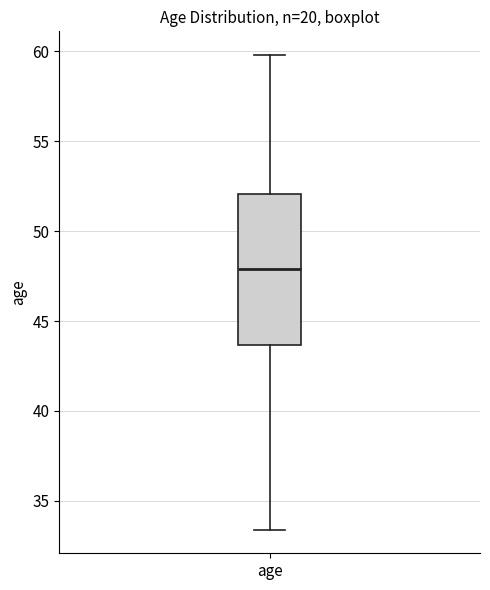

Transcribe this box plot: give where the median line is, the range the box spans, and where the two whiskers end, as read against the y-axis. The values are not printed on the chart, so give them approximately, as read against the axis.

median 48.0, box 43.5 to 52.0, whiskers 33.5 to 60.0